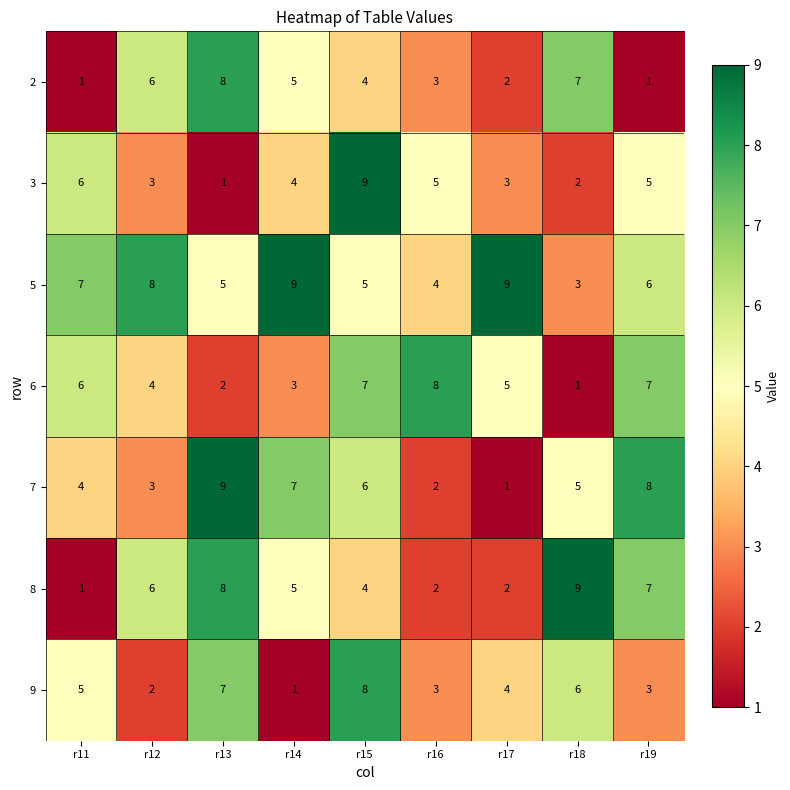

Between r15 and r19, which series saw the biggest shift?

9